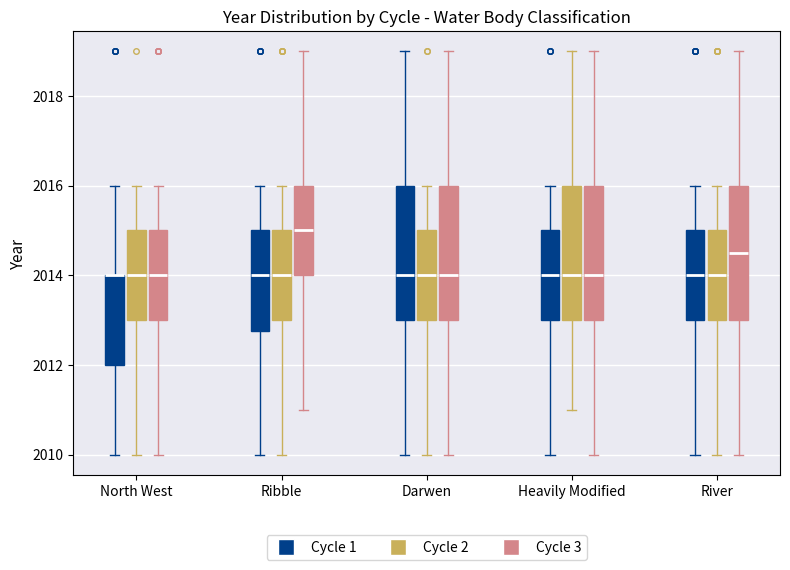

Where is the lower edge of the box for Heavily Modified (Cycle 3) on the y-axis? The values are not printed on the chart, so give them approximately, as read against the axis.

2013.0